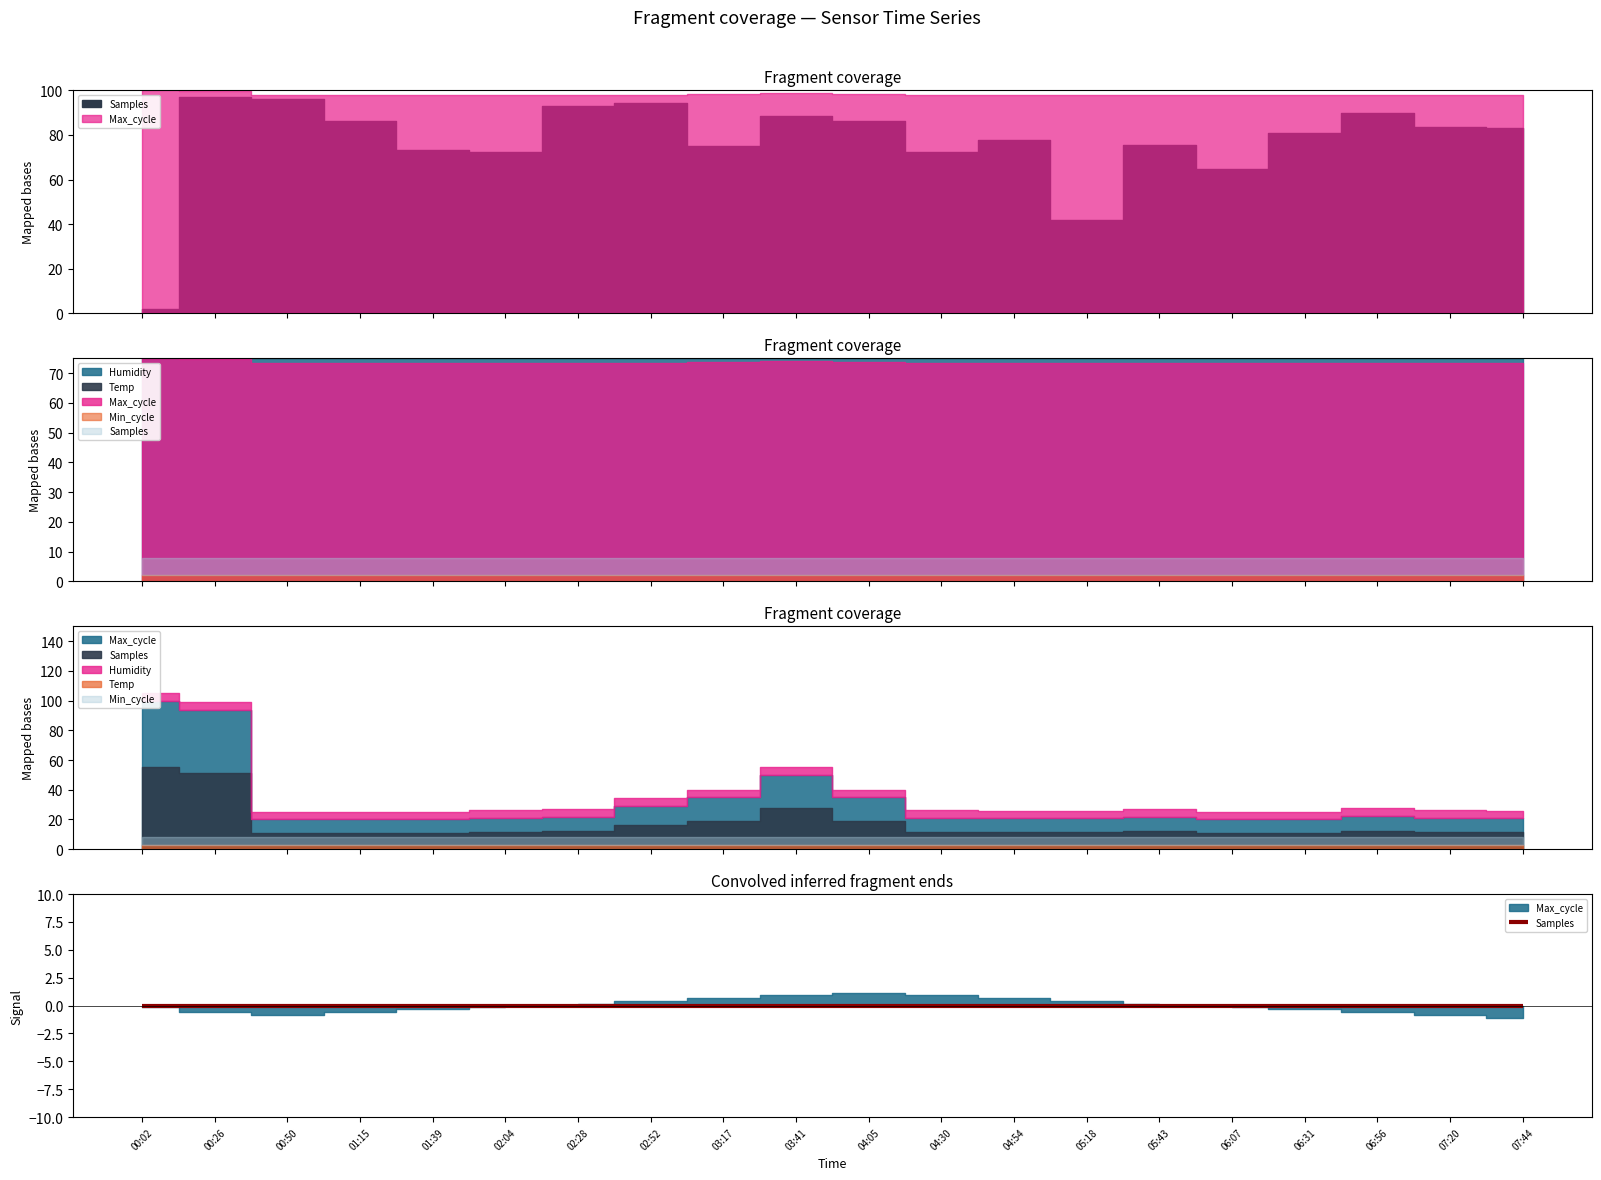

What position from the left is 02:28?

7